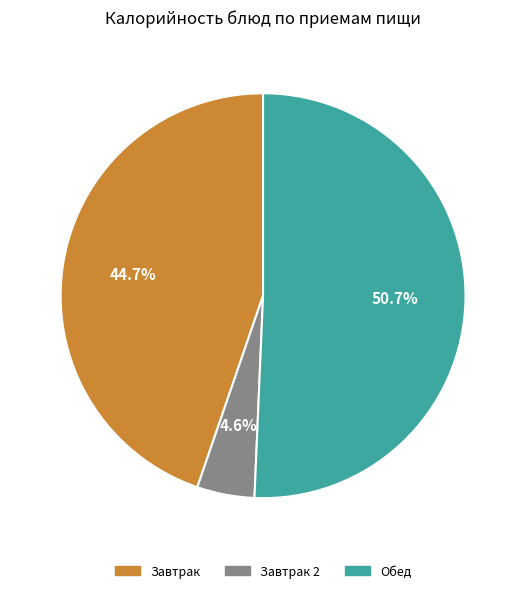

Is there a majority slice in this chart?

Yes